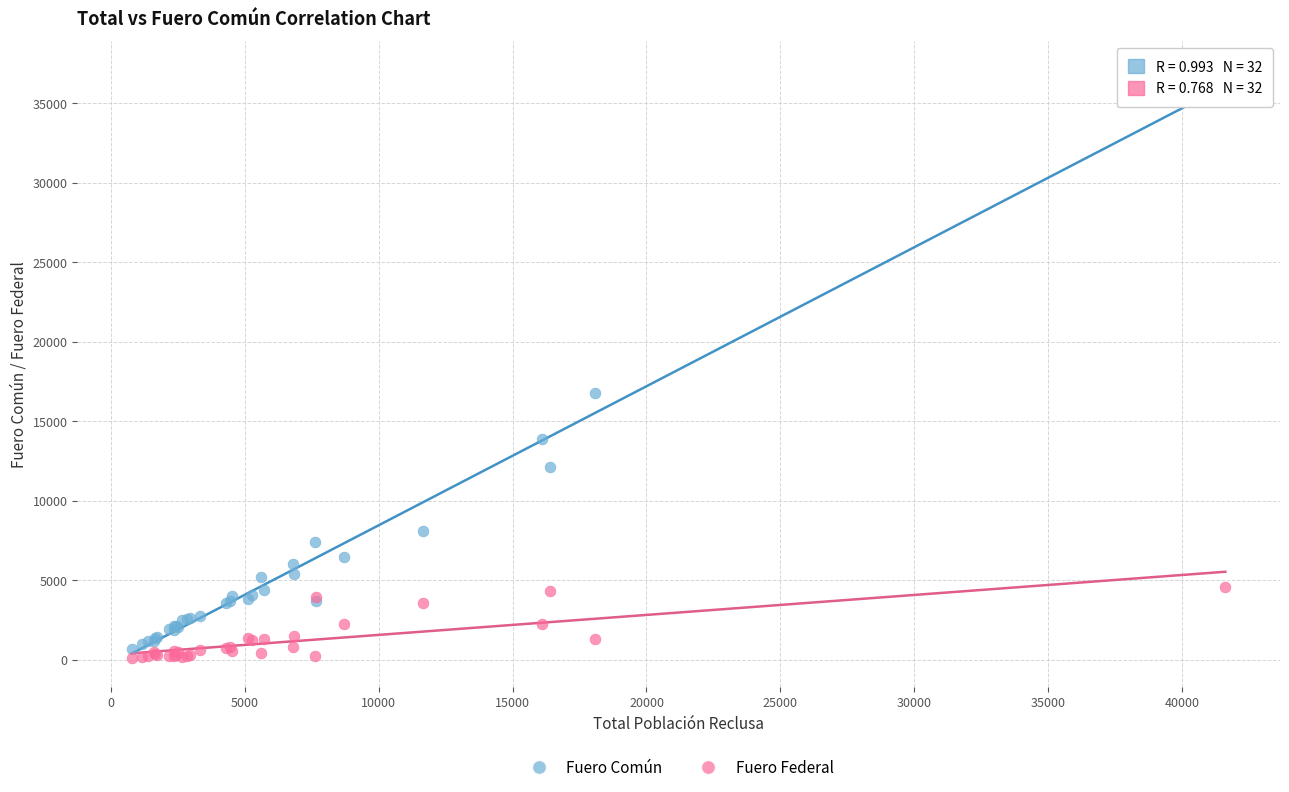

Across all series, what Y value is closest to 18595?

16751